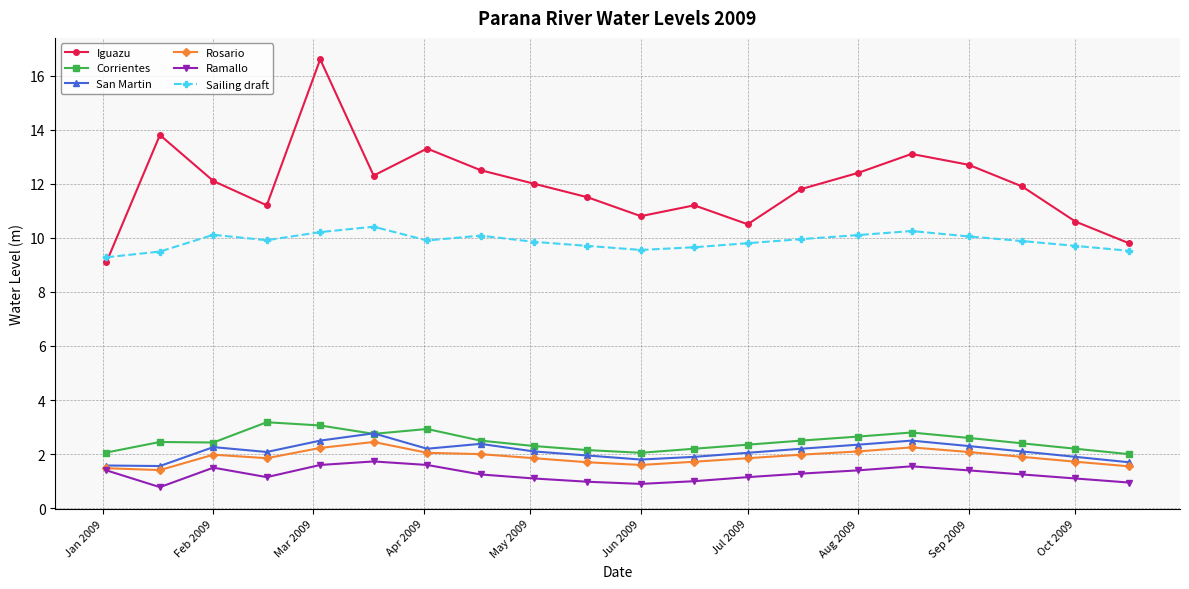

What is the value of the Corrientes point at the 20th from the left?

2.0